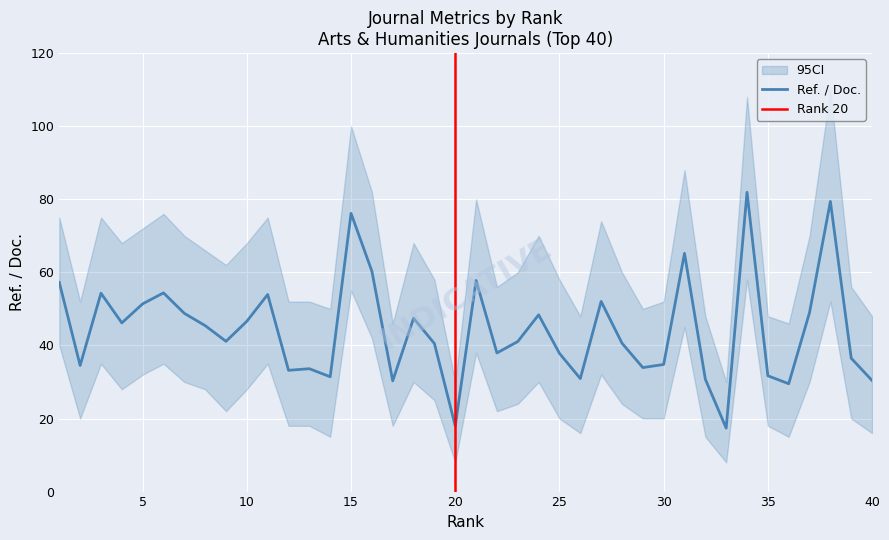

At how many categories does at least one series exceed 98?

3